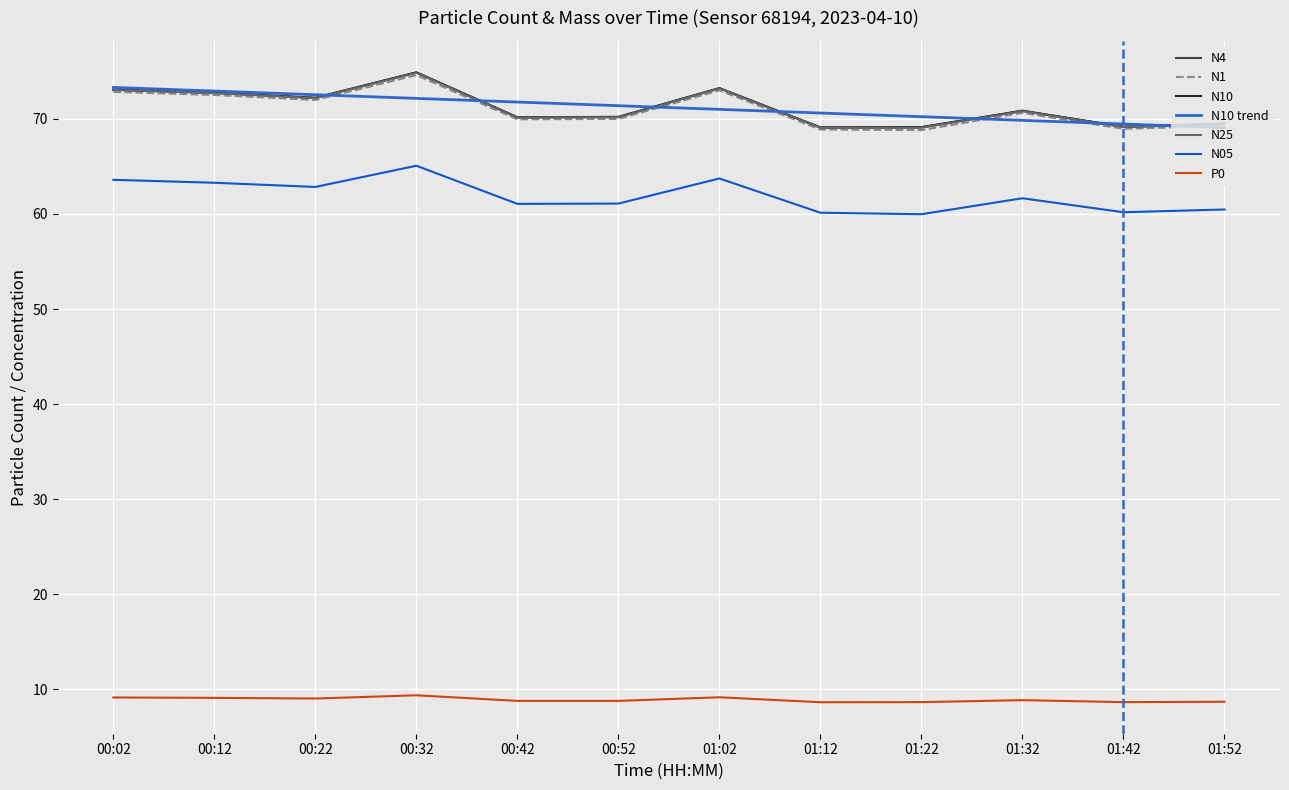

The N4 series shows 70.8 at 01:32. True or false?

True